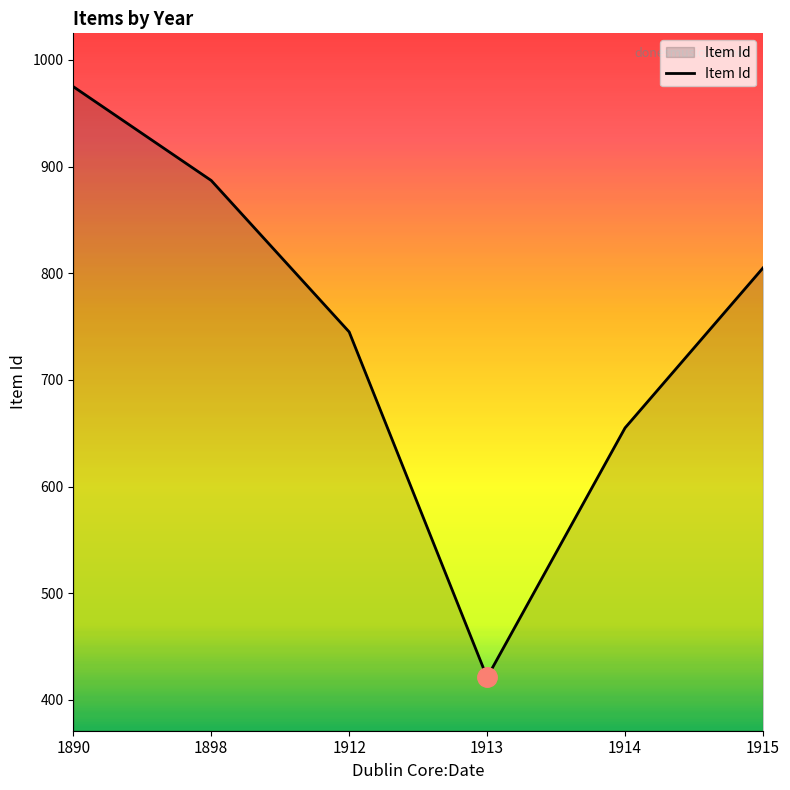

Which label corresponds to the smallest value in the chart?

1913